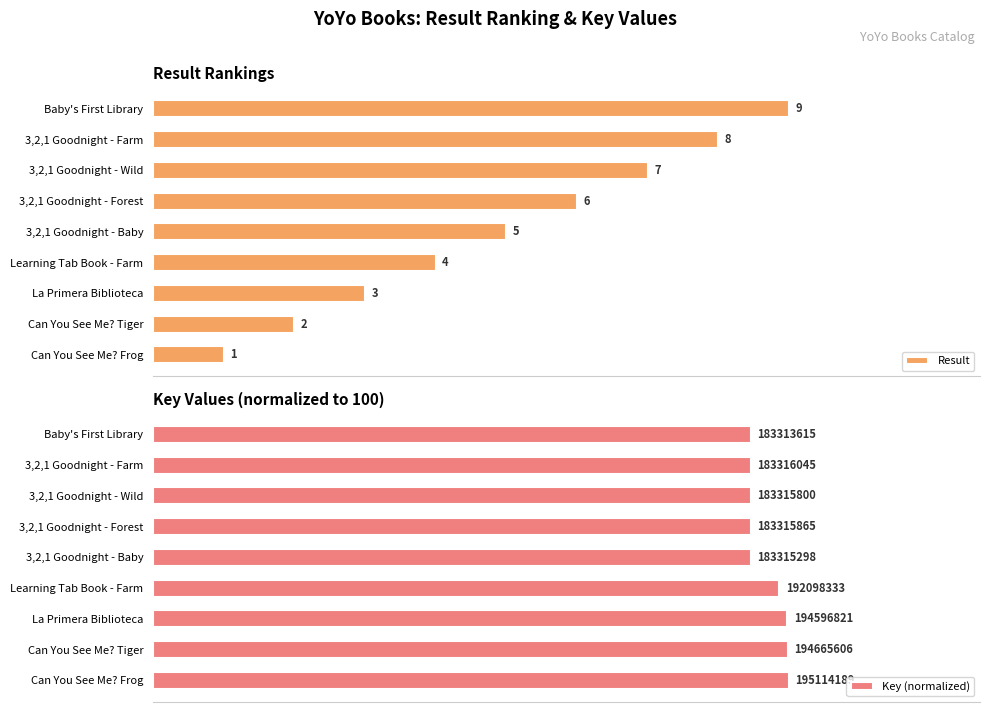

Which series has the widest spread of values?

Result